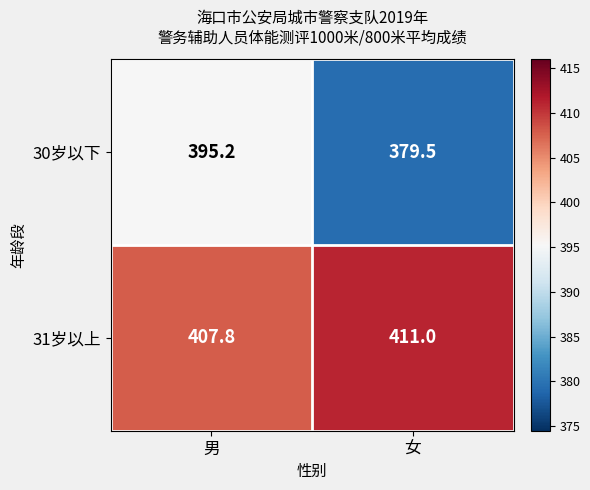

Rank the series at 女 from lowest to highest value.

30岁以下, 31岁以上